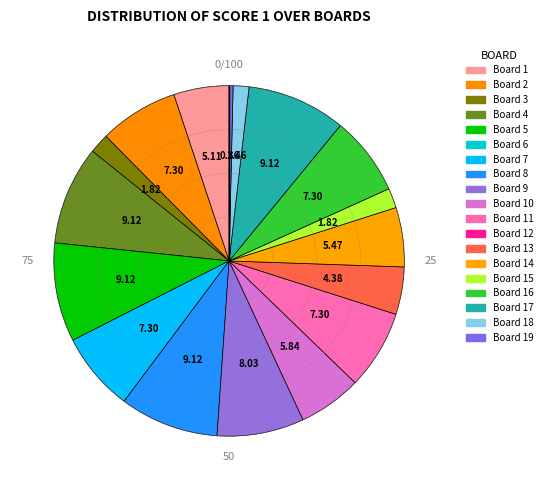

To the nearest percent, what is the difference between the largest and smallest slice percentages?

9%